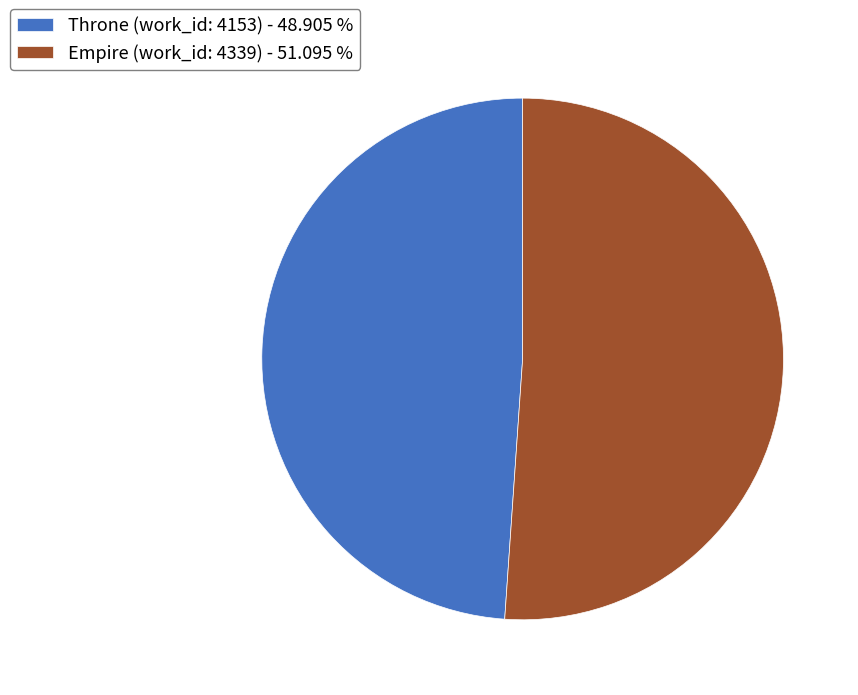

The Empire (work_id: 4339) slice represents 51% of the pie. True or false?

True